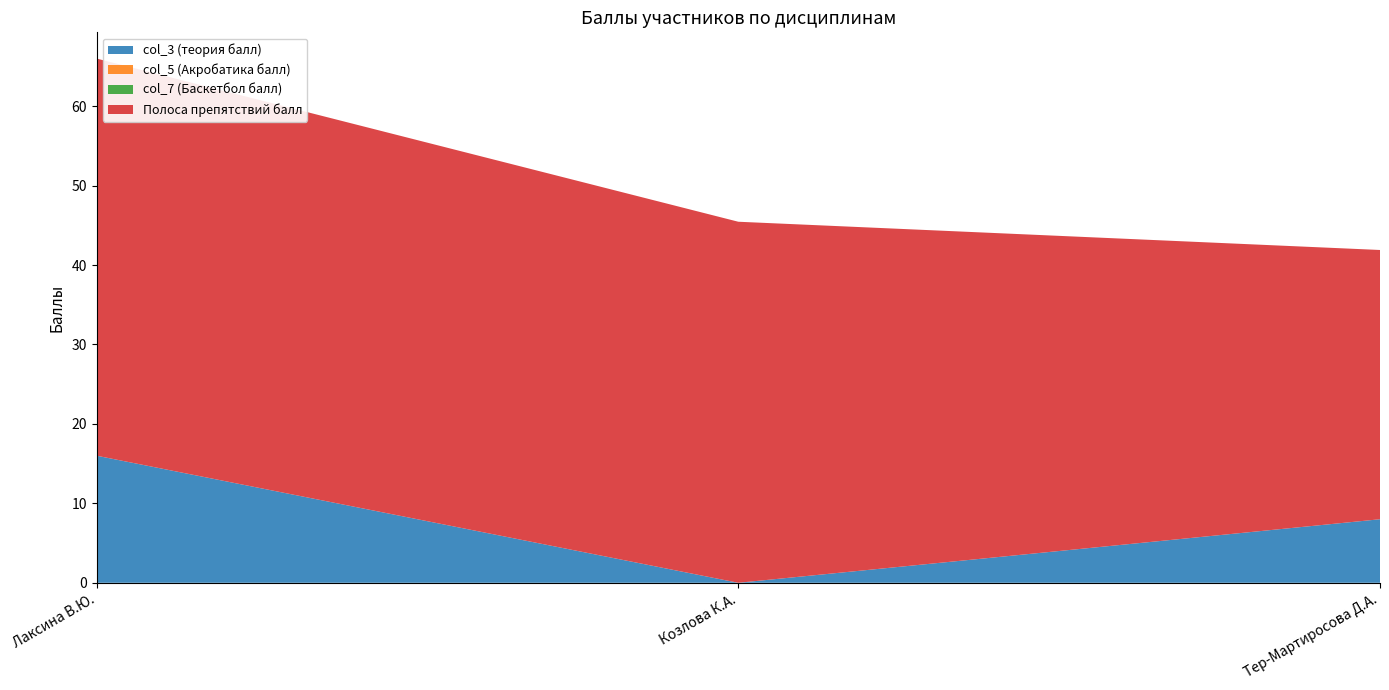

Reading left to right, transcribe all the data shown in this chart.

col_3 (теория балл): Лаксина В.Ю.=16.0	Козлова К.А.=0.0	Тер-Мартиросова Д.А.=8.0
col_5 (Акробатика балл): Лаксина В.Ю.=0.0	Козлова К.А.=0.0	Тер-Мартиросова Д.А.=0.0
col_7 (Баскетбол балл): Лаксина В.Ю.=0.0	Козлова К.А.=0.0	Тер-Мартиросова Д.А.=0.0
Полоса препятствий балл: Лаксина В.Ю.=50.0	Козлова К.А.=45.5	Тер-Мартиросова Д.А.=33.9